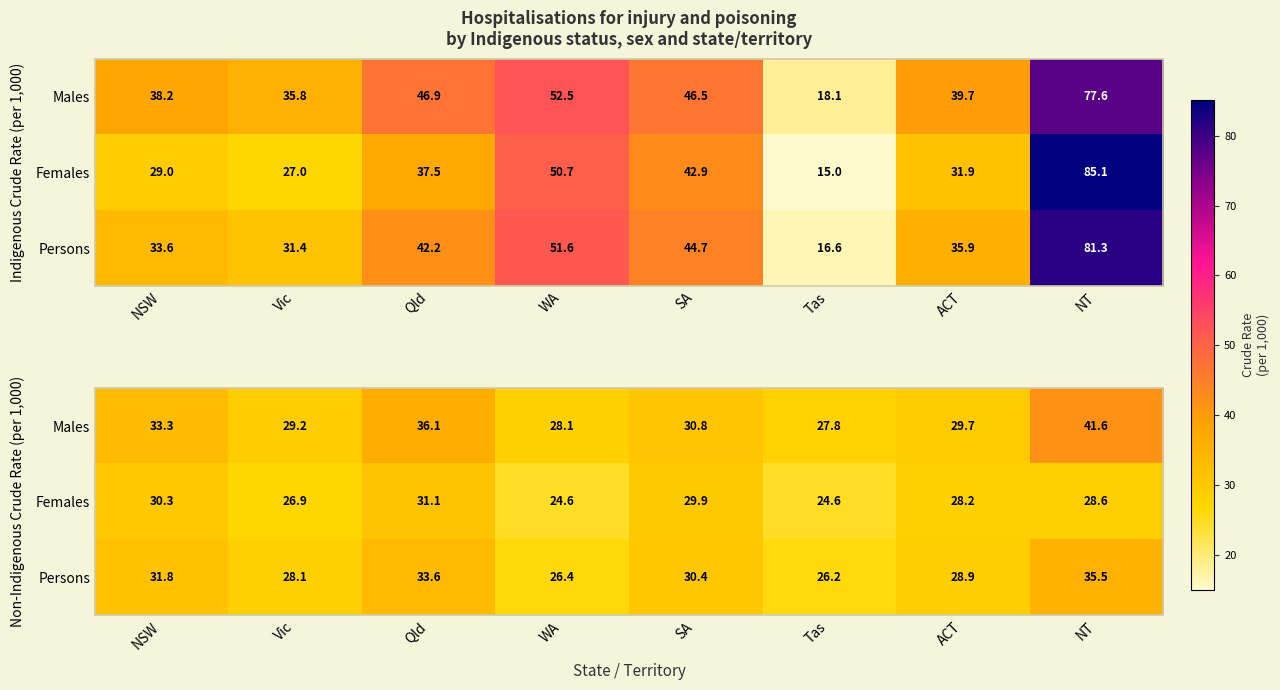

List the series in order of their peak value, lowest first.

Females, Persons, Males